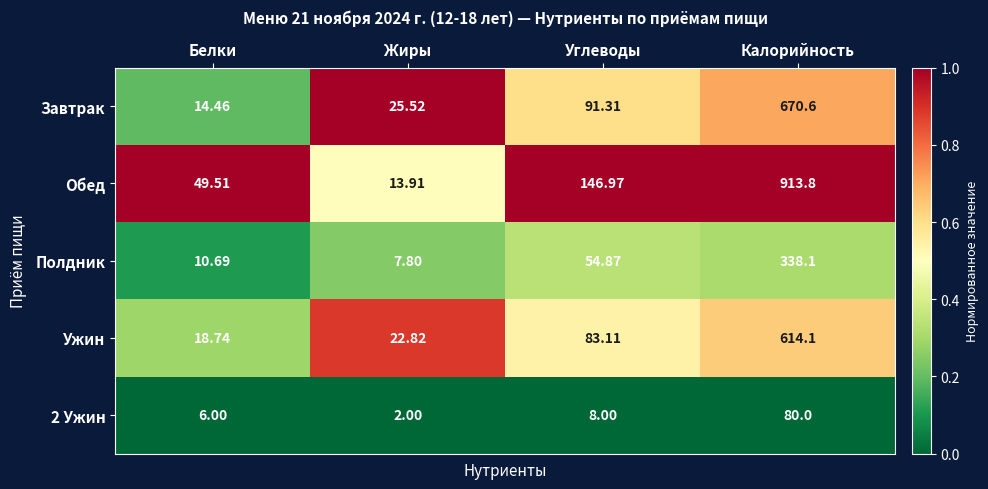

Between Белки and Углеводы, which series saw the biggest shift?

Обед